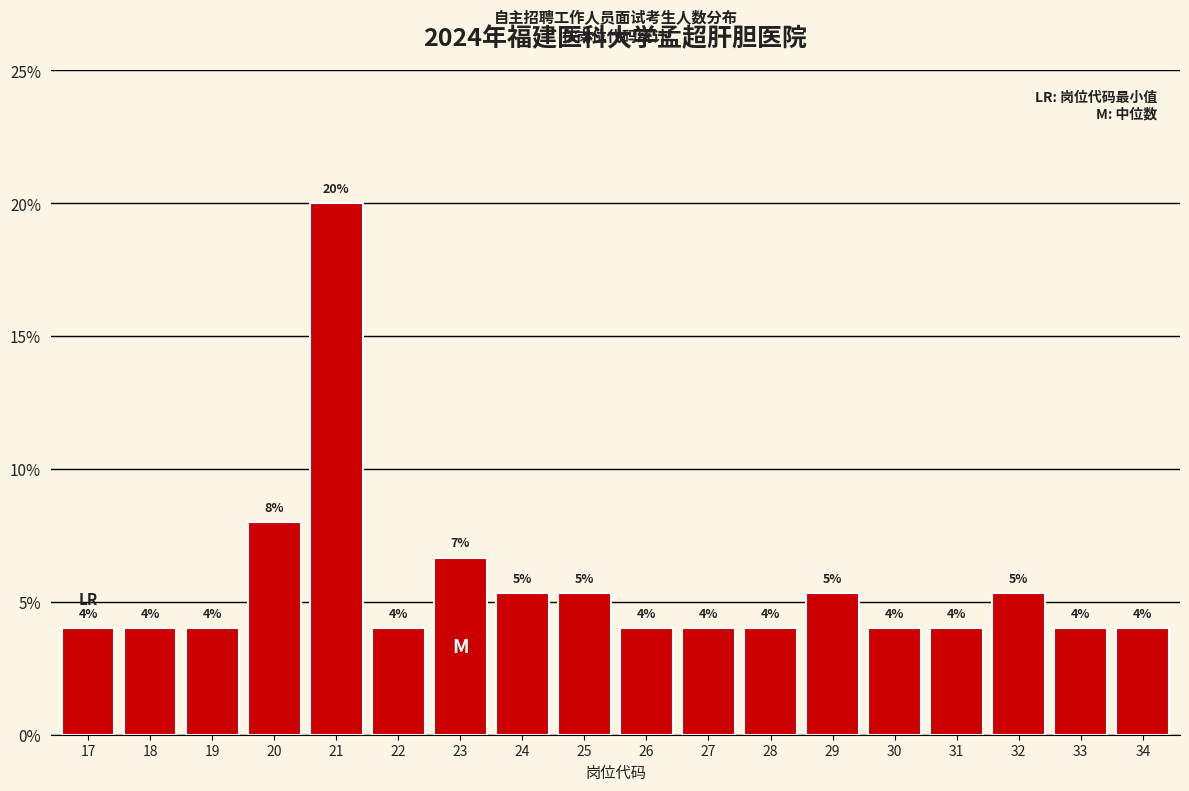

At which label is the value closest to 12?

20